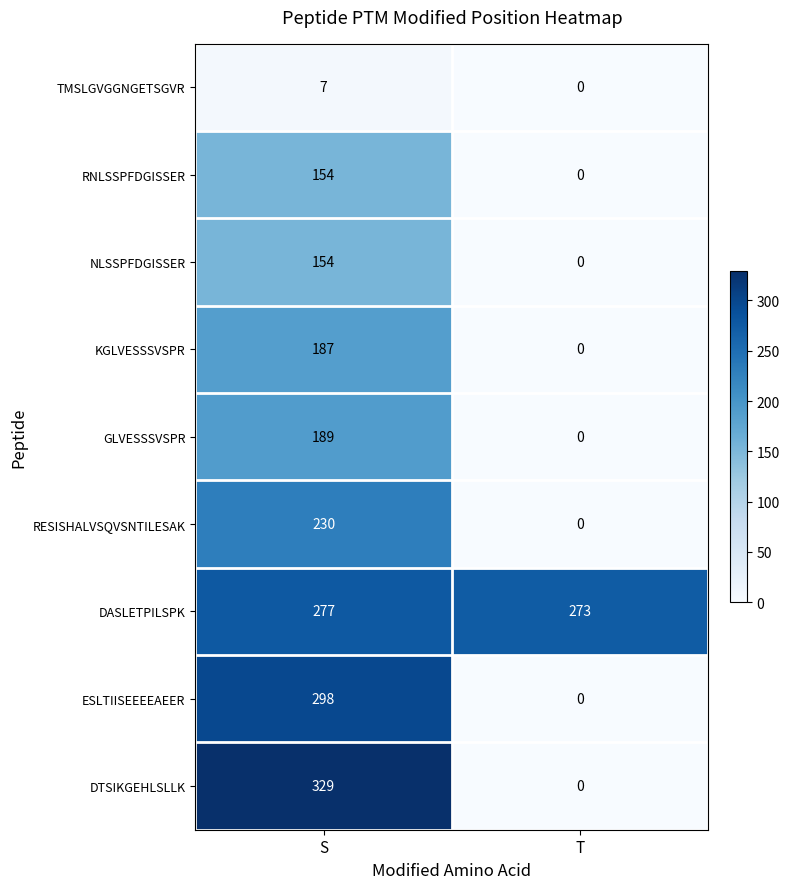

At how many categories does at least one series exceed 275?

1